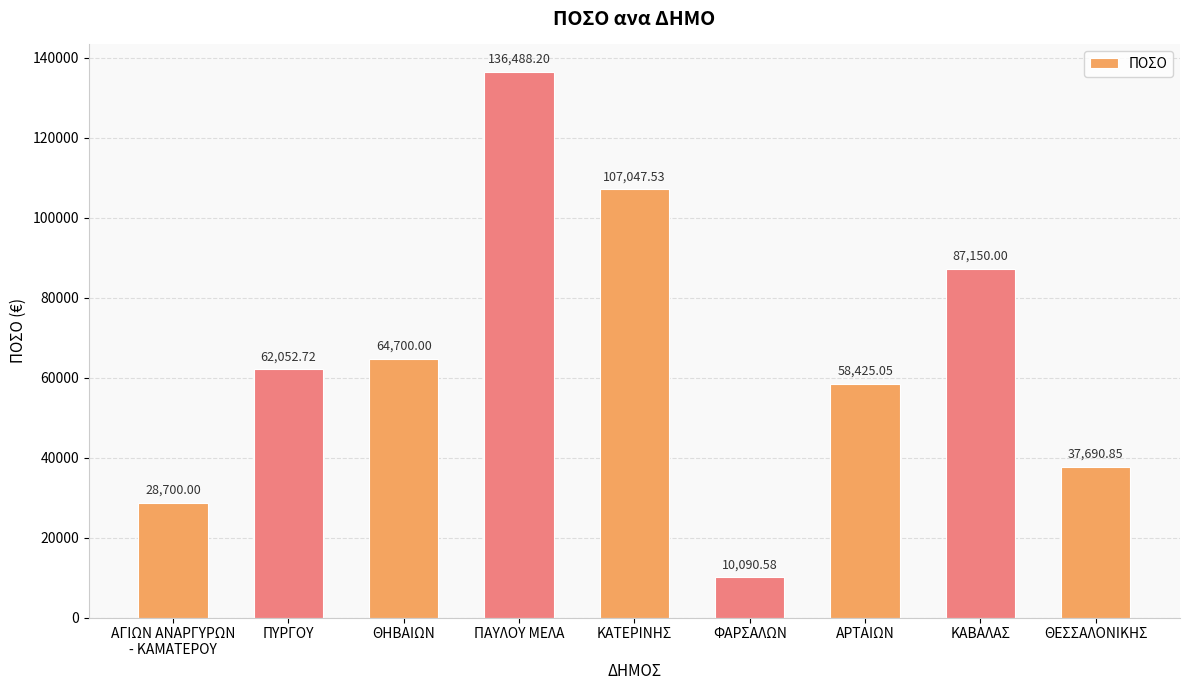

What is the maximum value shown in the chart?

136488.2